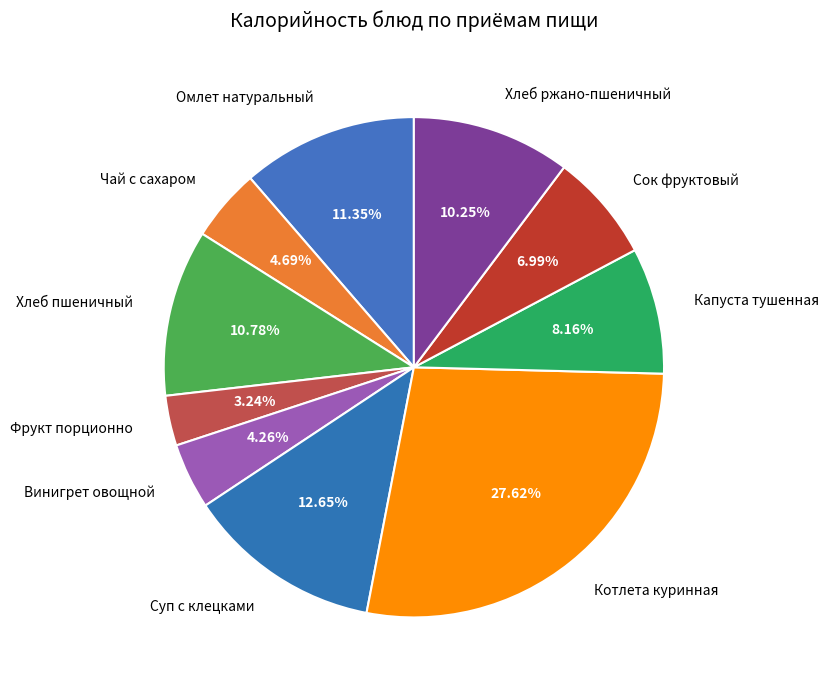

To the nearest percent, what percentage of the pie is Хлеб ржано-пшеничный?

10%